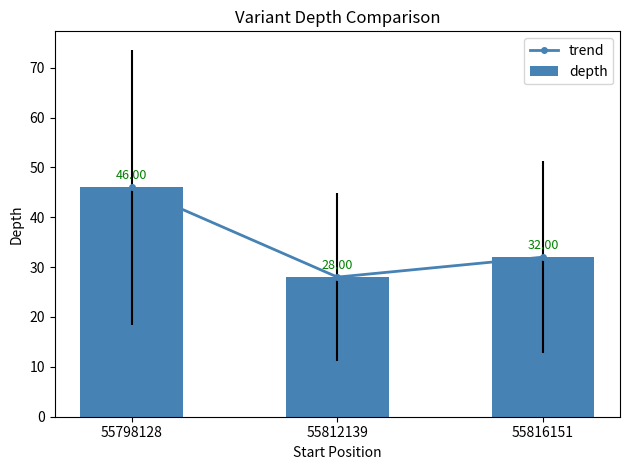

Reading left to right, list all the values displayed in this chart.

trend: 46	28	32
depth: 46	28	32